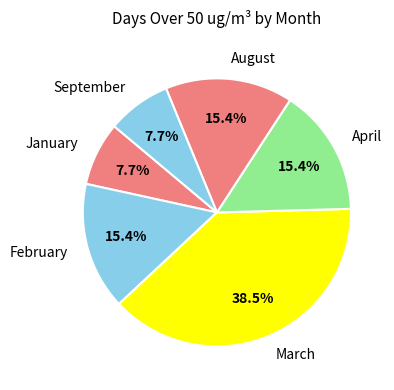

Which category has the biggest portion of the pie?

March